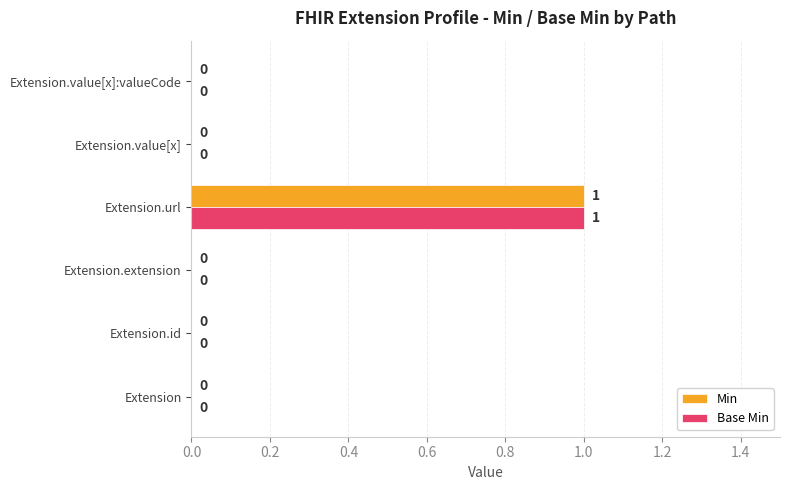

At which category is the sum across all series the highest?

Extension.url